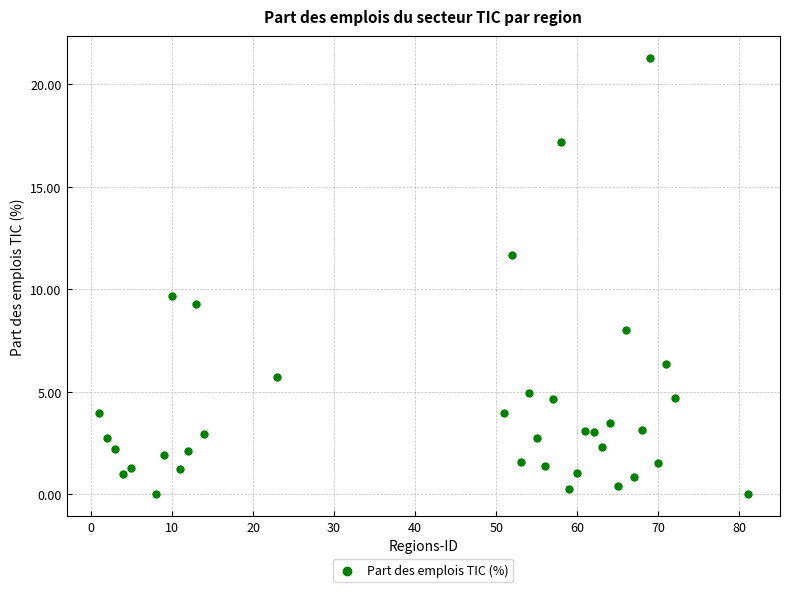

What Y value in the scatter plot is closest to 10?

9.7